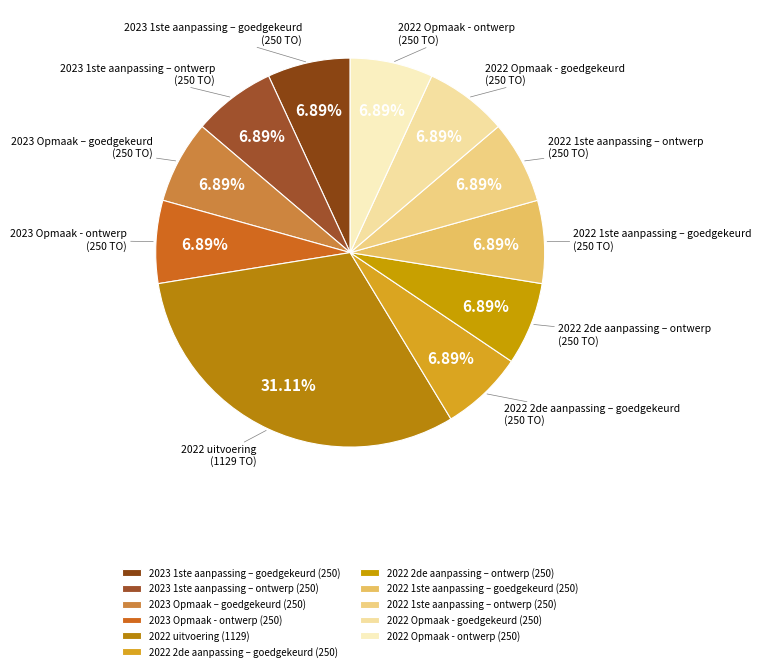

Count the number of slices in the pie.

11